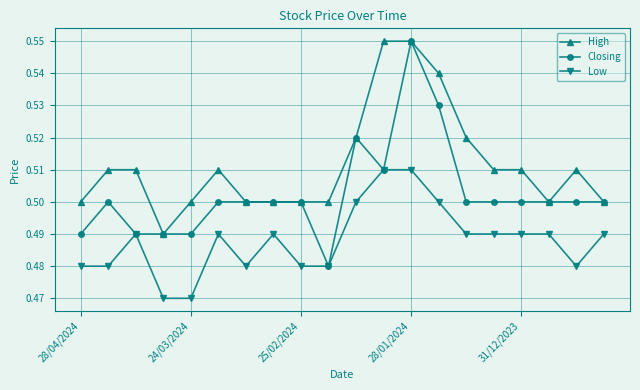

True or false: Low and High cross at least once.

False